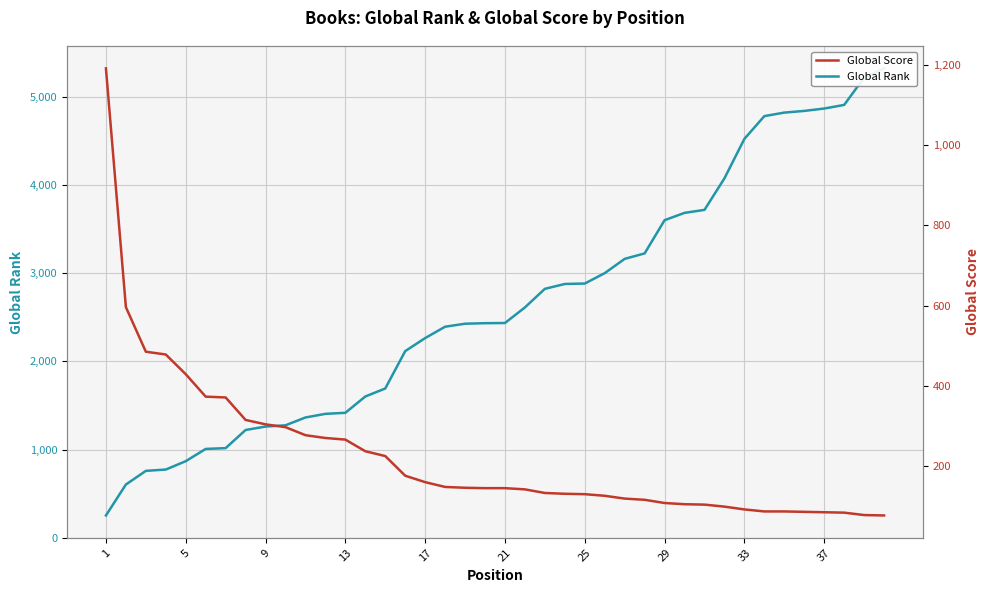

Which series has the widest spread of values?

Global Rank